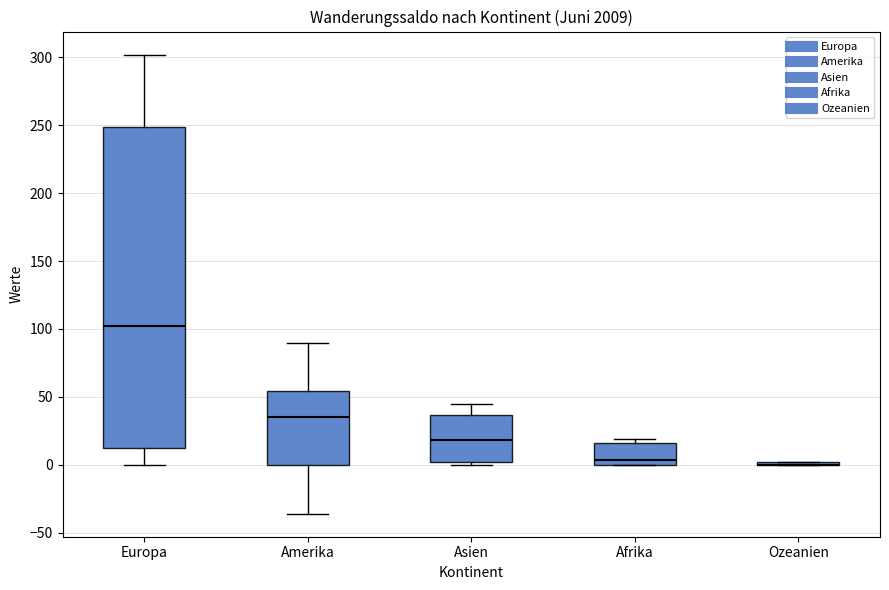

Comparing the boxes themselves (not the whiskers), which one is the tallest?

Europa